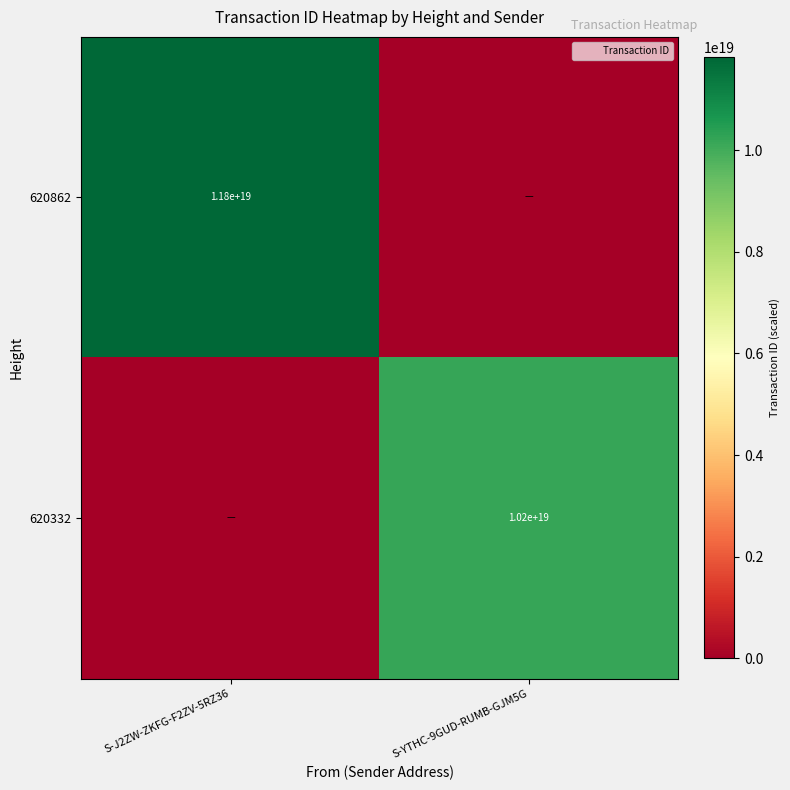

Is it true that 620862 equals 11800000000000000000 at S-J2ZW-ZKFG-F2ZV-5RZ36?

True